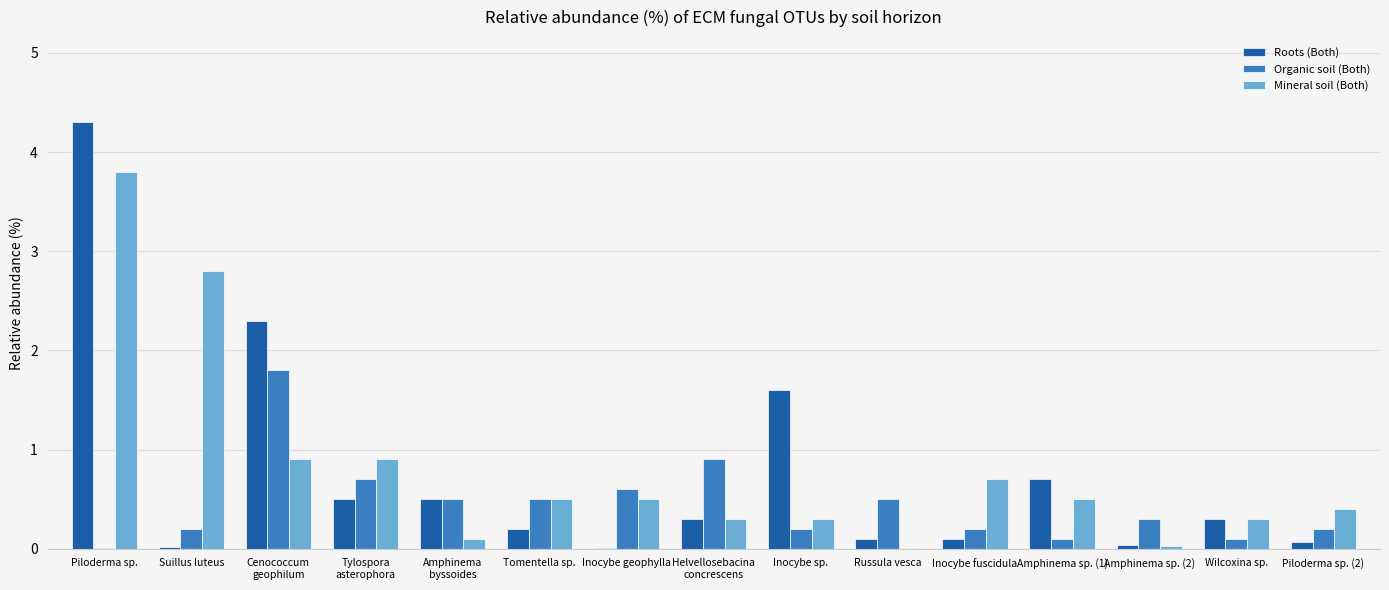

The Organic soil (Both) series shows 0.7 at Amphinema
byssoides. True or false?

False